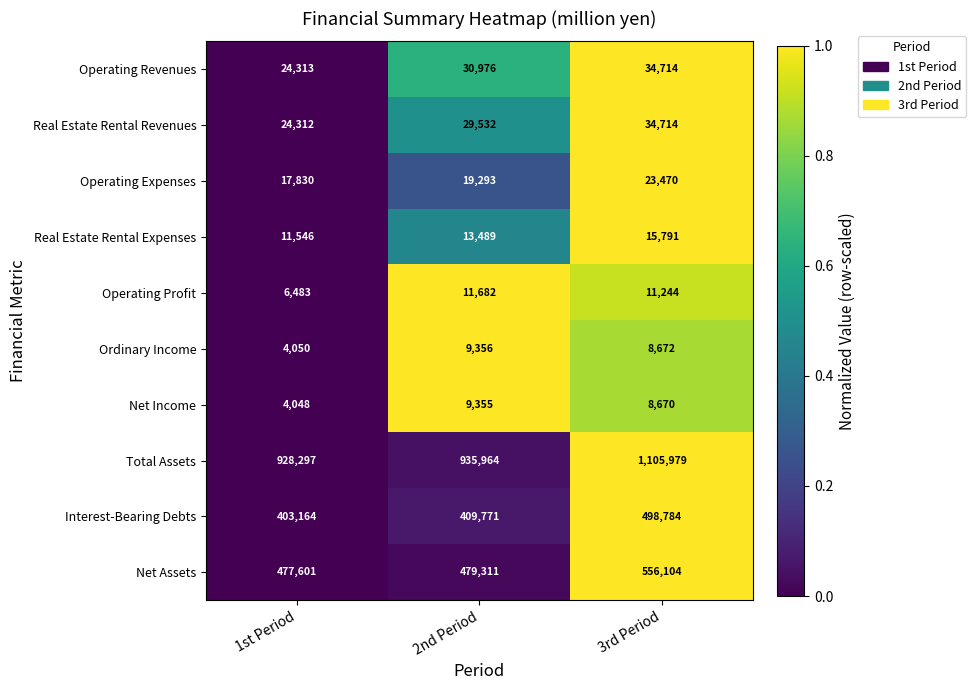

At which label does Operating Profit first exceed 11244?

2nd Period